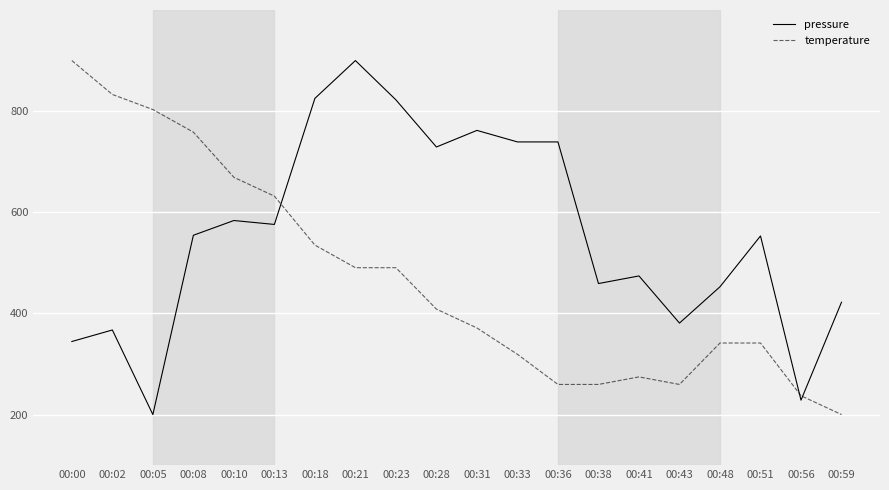

What is the spread (max minus min) of values at 00:31?

390.6